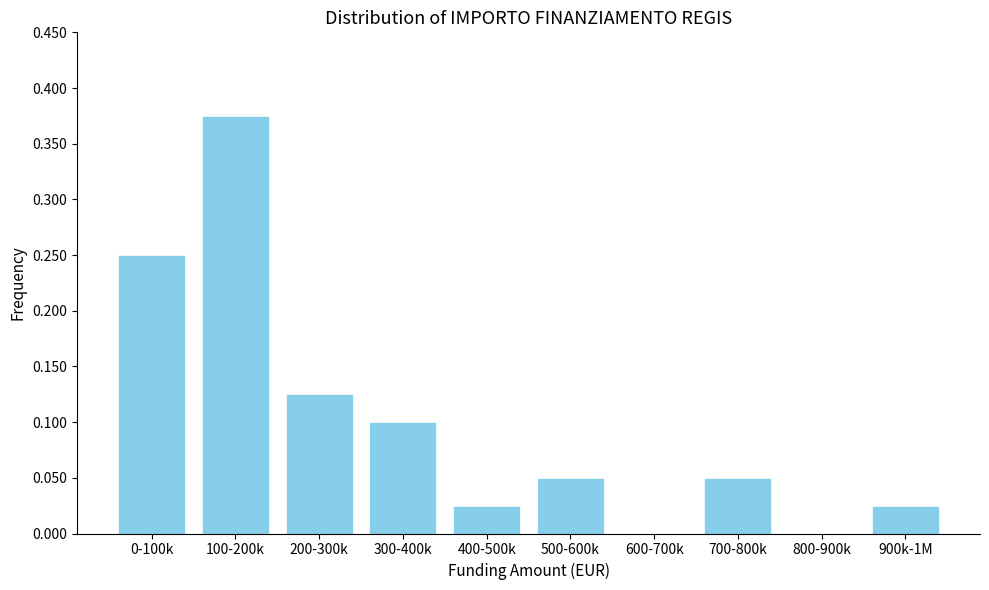

The chart shows a value of 0.6 at 100-200k. True or false?

False